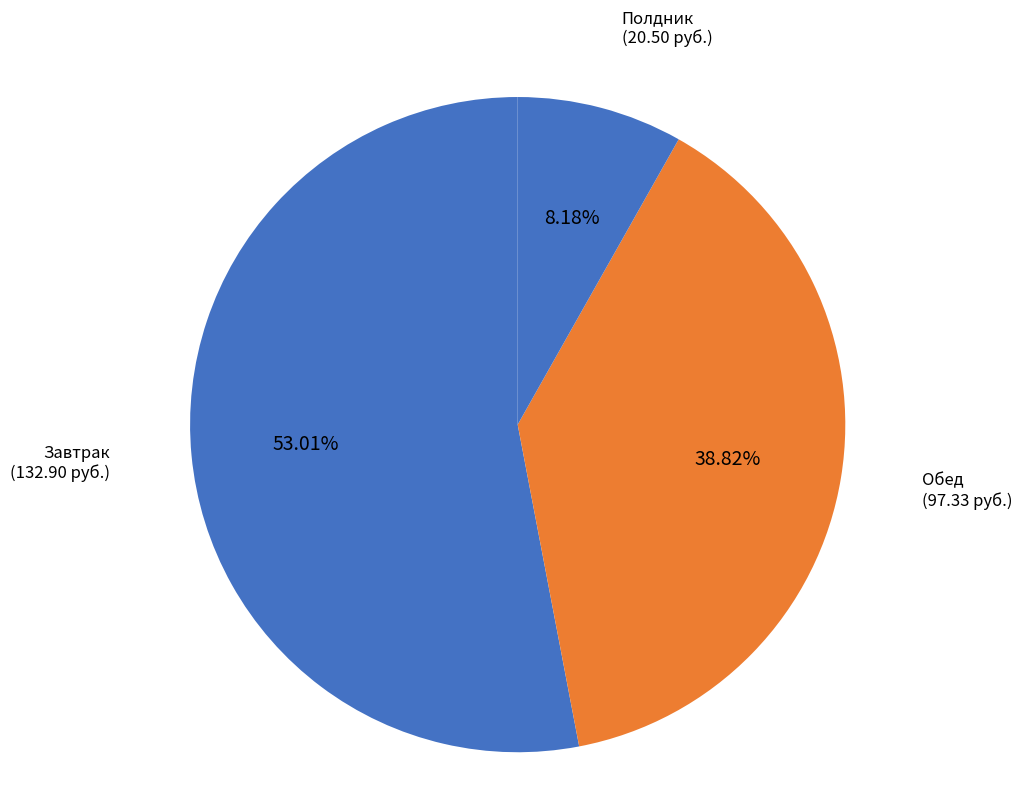

Which slice is the largest?

Завтрак (132.90 руб.)